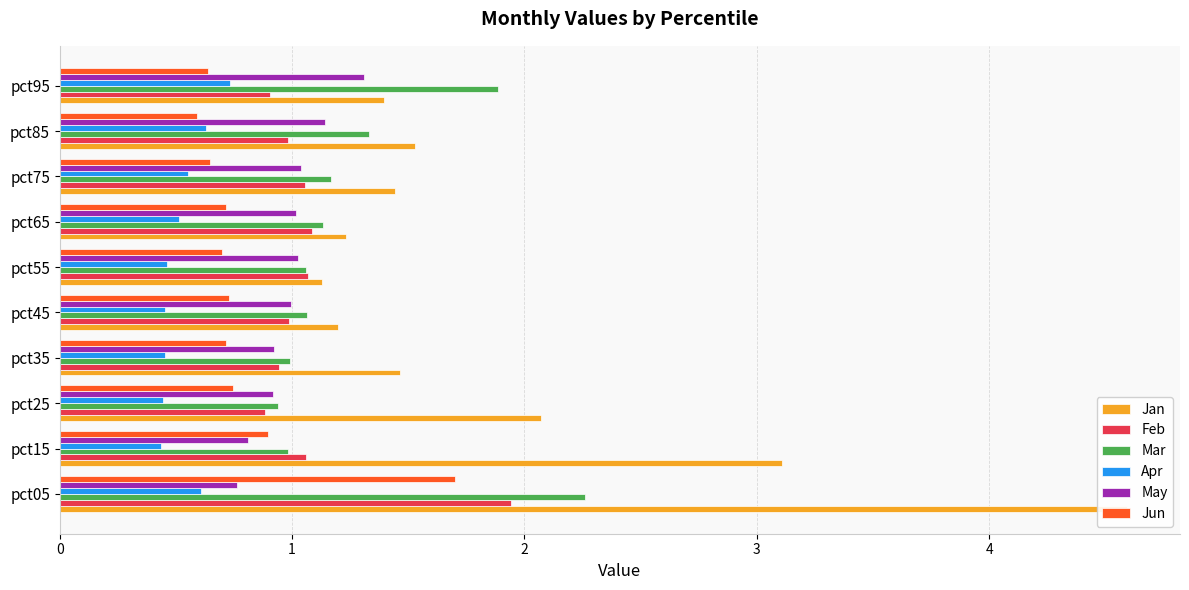

Is it true that Apr equals 0.5 at pct55?

True